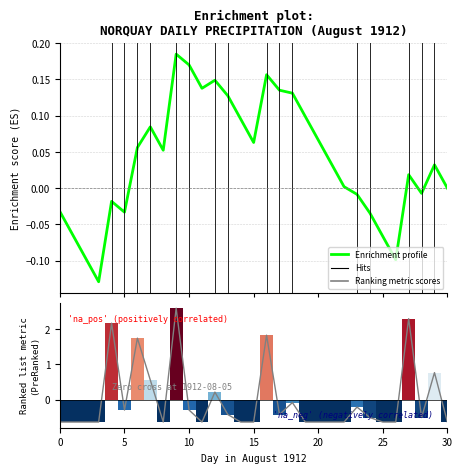

The value of Ranking metric scores at 18 is -0.1. True or false?

True